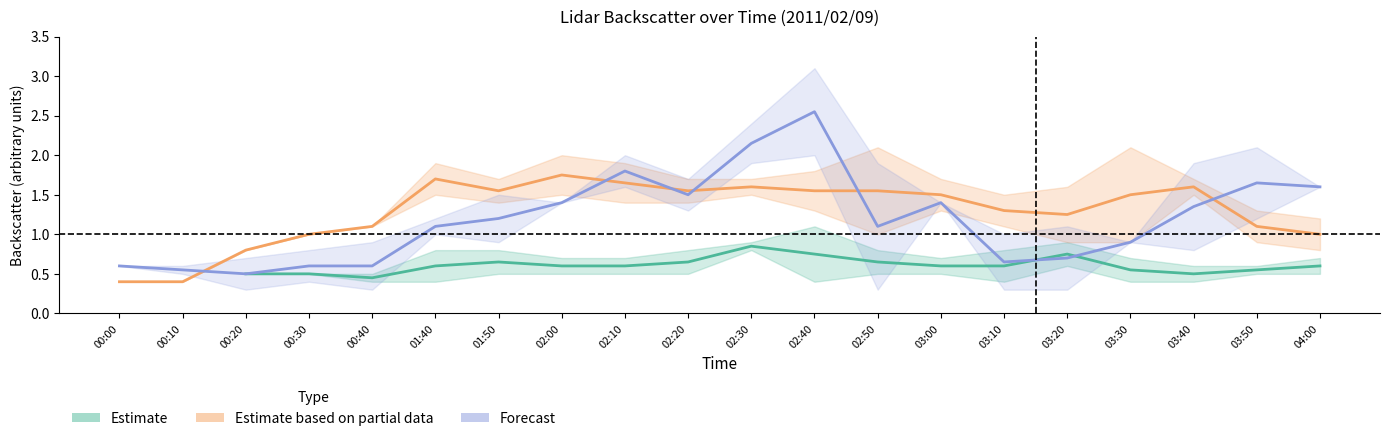

What is the approximate value of Forecast at 00:40?

0.6